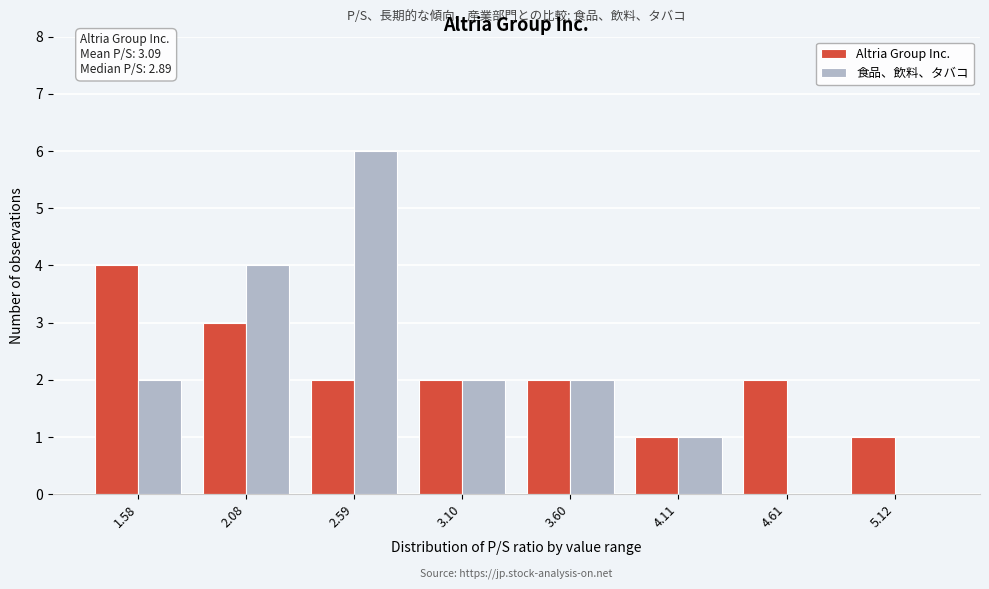

Reading right to left, list all the values displayed in this chart.

Altria Group Inc.: 5.12=1	4.61=2	4.11=1	3.60=2	3.10=2	2.59=2	2.08=3	1.58=4
食品、飲料、タバコ: 5.12=0	4.61=0	4.11=1	3.60=2	3.10=2	2.59=6	2.08=4	1.58=2